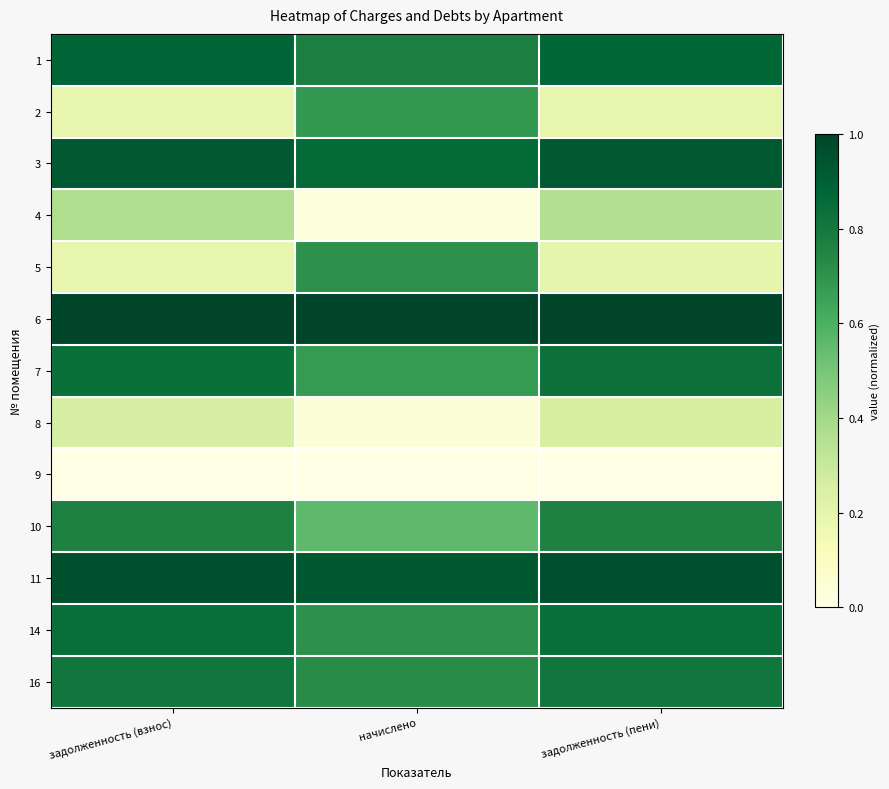

At which category is the sum across all series the highest?

задолженность (взнос)